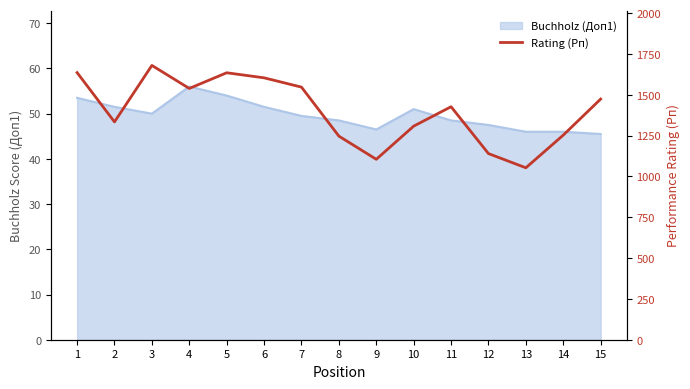

Where is the first local maximum?

3